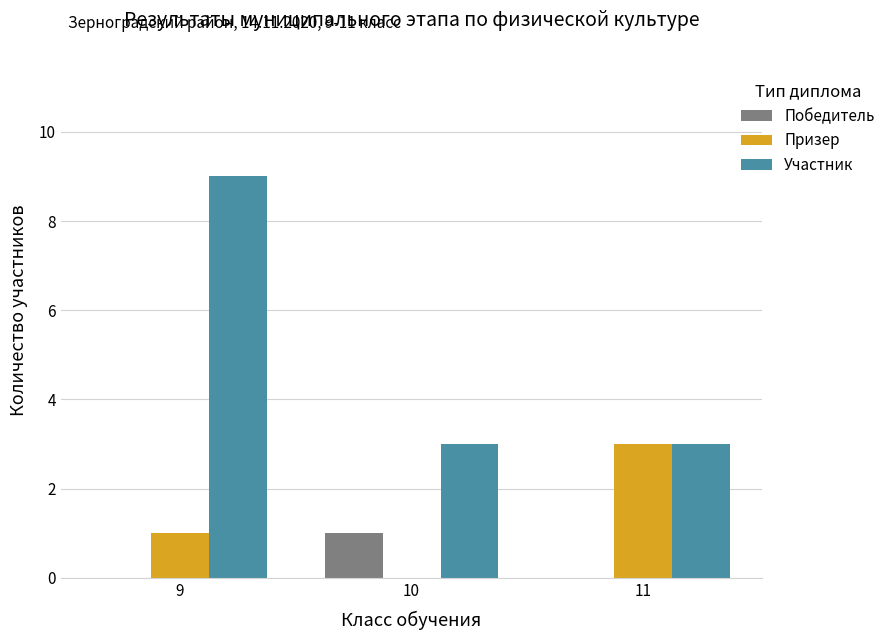

What is the total value across all series at 10?

4